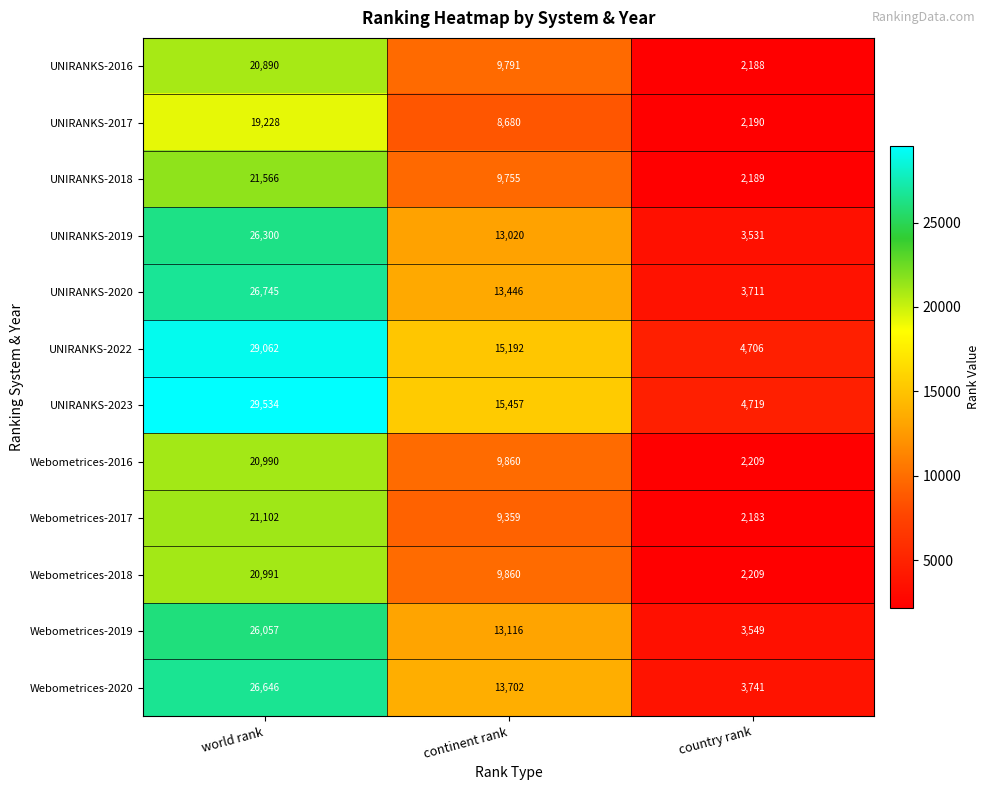

True or false: UNIRANKS-2020 has a value of 38859 at world rank.

False